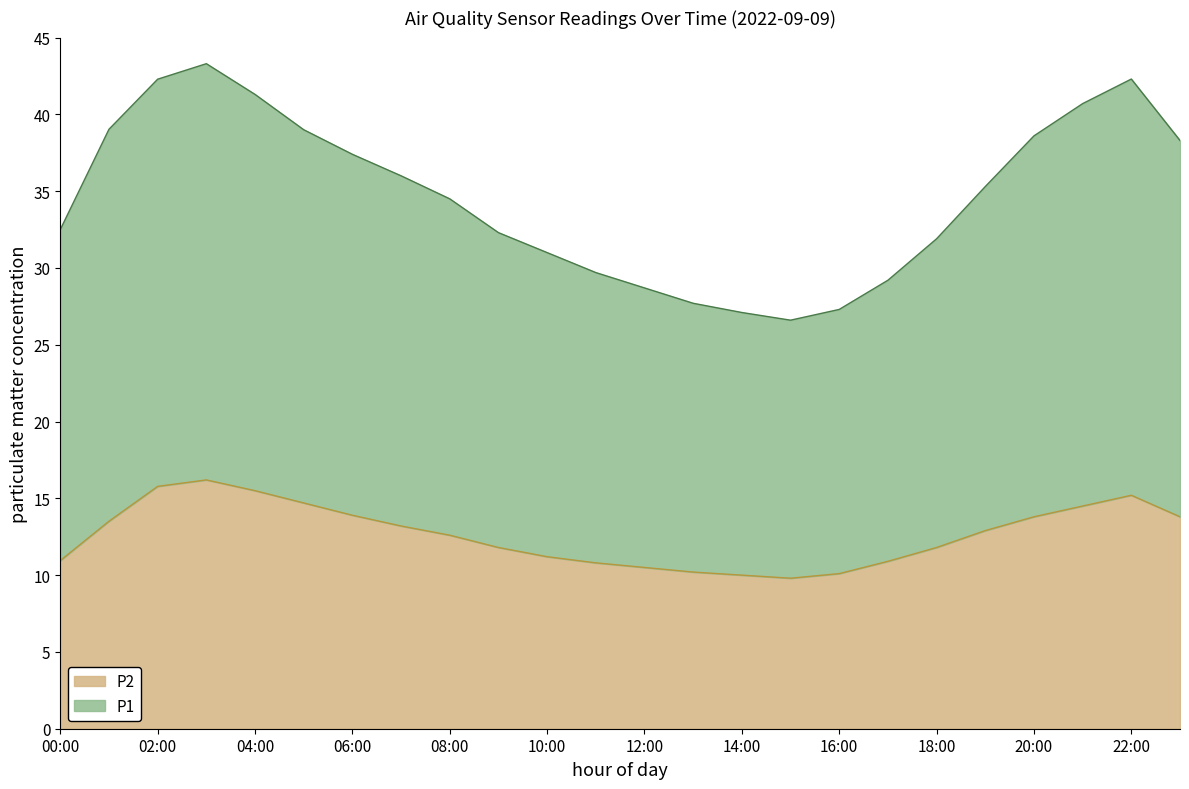

Reading left to right, extract all data points from this chart.

P1: 32.5	39.0	42.3	43.3	41.3	39.0	37.4	36.0	34.5	32.3	31.0	29.7	28.7	27.7	27.1	26.6	27.3	29.2	31.9	35.3	38.6	40.7	42.3	38.3
P2: 10.9	13.5	15.8	16.2	15.5	14.7	13.9	13.2	12.6	11.8	11.2	10.8	10.5	10.2	10.0	9.8	10.1	10.9	11.8	12.9	13.8	14.5	15.2	13.8